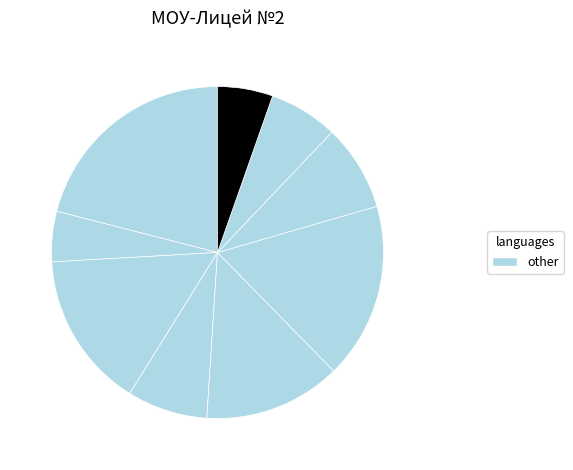

How many slices are in this pie chart?

9